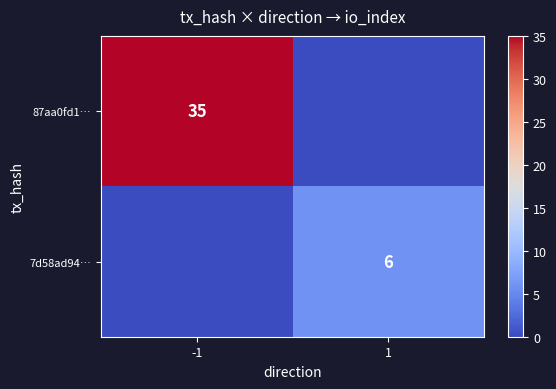

The 87aa0fd1… series shows 35 at -1. True or false?

True